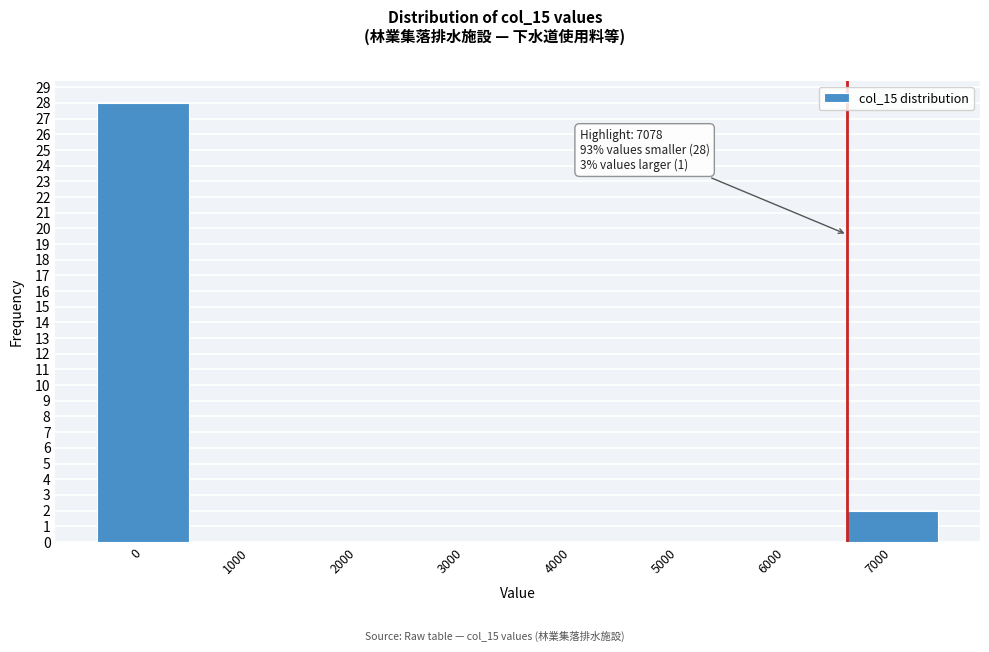

Reading right to left, transcribe all the data shown in this chart.

7000=2	6000=0	5000=0	4000=0	3000=0	2000=0	1000=0	0=28